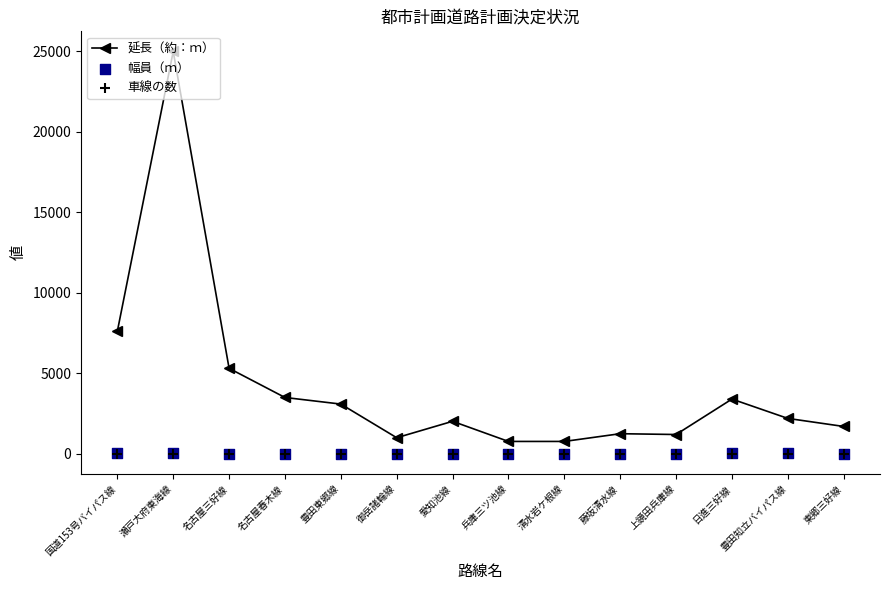

What are all the series names shown in the legend?

延長（約：ｍ）, 幅員（ｍ）, 車線の数